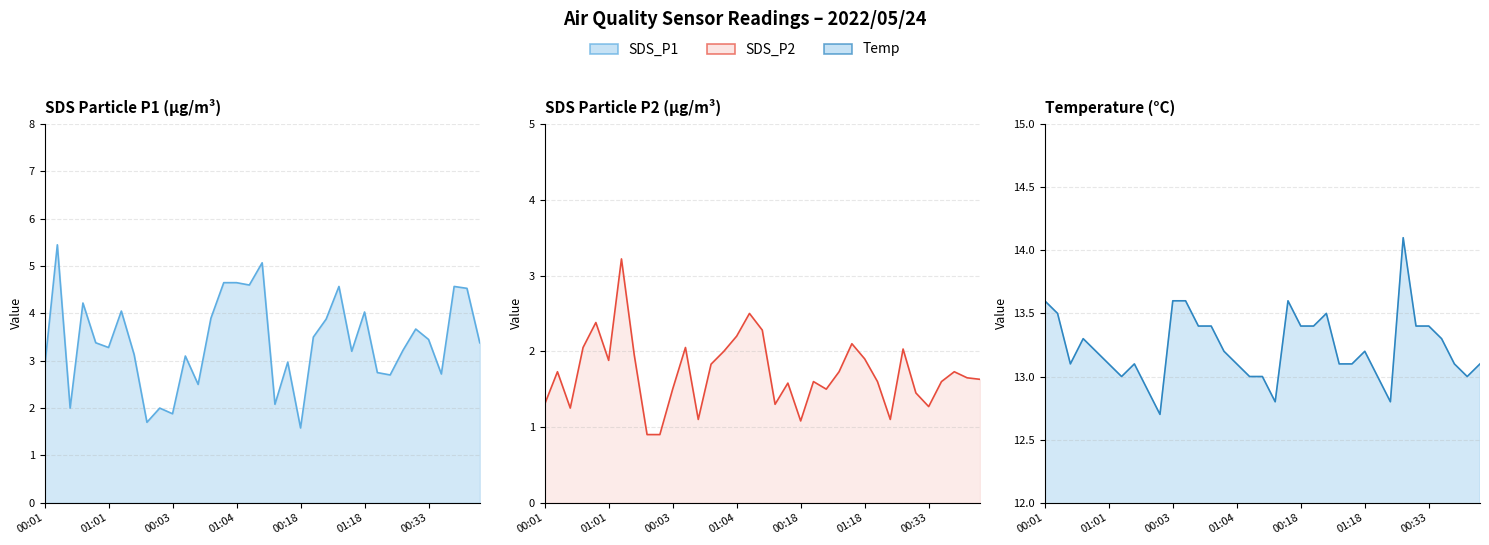

Reading left to right, extract all data points from this chart.

SDS_P1: 00:01=2.8	00:13=5.5	00:25=2.0	00:38=4.2	00:50=3.4	01:01=3.3	01:13=4.0	01:24=3.1	01:37=1.7	01:44=2.0	00:03=1.9	00:15=3.1	00:28=2.5	00:40=3.9	00:53=4.7	01:04=4.7	01:16=4.6	01:26=5.1	01:39=2.1	00:06=3.0	00:18=1.6	00:30=3.5	00:43=3.9	00:56=4.6	01:06=3.2	01:18=4.0	01:29=2.8	01:42=2.7	00:08=3.2	00:20=3.7	00:33=3.5	00:45=2.7	00:58=4.6	01:09=4.5	01:21=3.4
SDS_P2: 00:01=1.3	00:13=1.7	00:25=1.2	00:38=2.0	00:50=2.4	01:01=1.9	01:13=3.2	01:24=1.9	01:37=0.9	01:44=0.9	00:03=1.5	00:15=2.0	00:28=1.1	00:40=1.8	00:53=2.0	01:04=2.2	01:16=2.5	01:26=2.3	01:39=1.3	00:06=1.6	00:18=1.1	00:30=1.6	00:43=1.5	00:56=1.7	01:06=2.1	01:18=1.9	01:29=1.6	01:42=1.1	00:08=2.0	00:20=1.4	00:33=1.3	00:45=1.6	00:58=1.7	01:09=1.6	01:21=1.6
Temp: 00:01=13.6	00:13=13.5	00:25=13.1	00:38=13.3	00:50=13.2	01:01=13.1	01:13=13.0	01:24=13.1	01:37=12.9	01:44=12.7	00:03=13.6	00:15=13.6	00:28=13.4	00:40=13.4	00:53=13.2	01:04=13.1	01:16=13.0	01:26=13.0	01:39=12.8	00:06=13.6	00:18=13.4	00:30=13.4	00:43=13.5	00:56=13.1	01:06=13.1	01:18=13.2	01:29=13.0	01:42=12.8	00:08=14.1	00:20=13.4	00:33=13.4	00:45=13.3	00:58=13.1	01:09=13.0	01:21=13.1